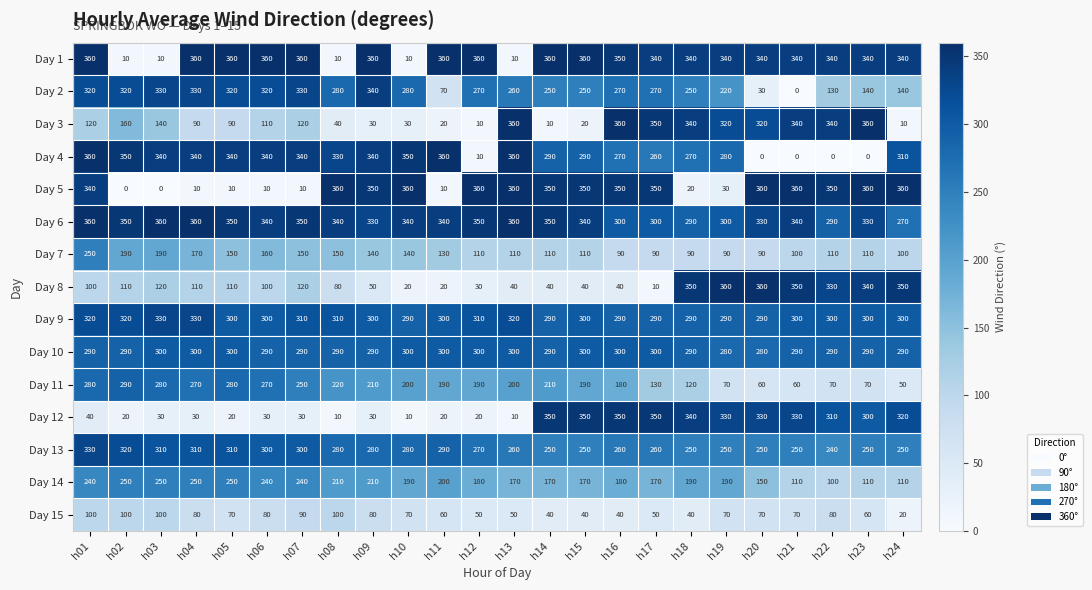

Between h06 and h11, which series saw the biggest shift?

Day 2